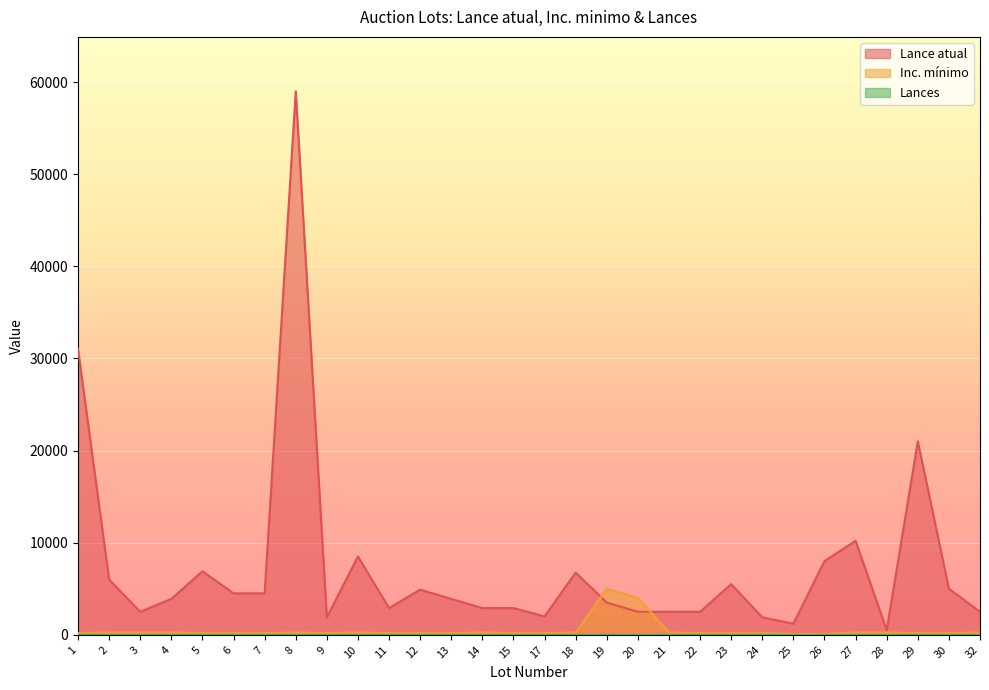

How many lines are shown in the chart?

3